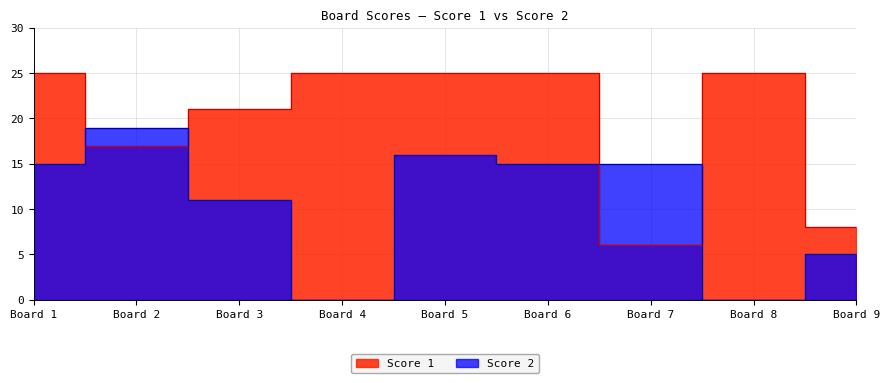

Which series has the largest total across all categories?

Score 1